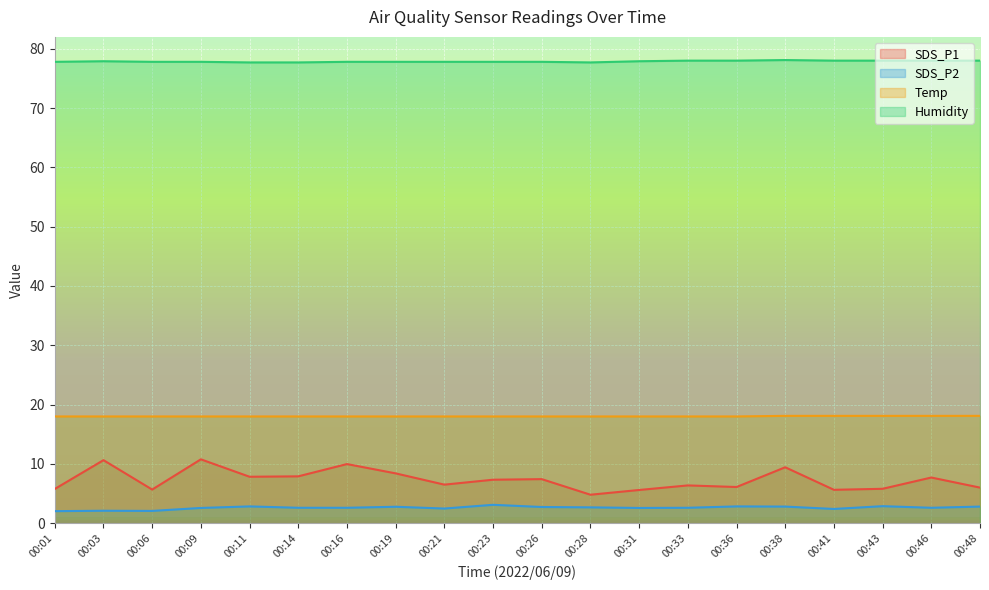

Is it true that SDS_P1 equals 6.4 at 00:33?

True